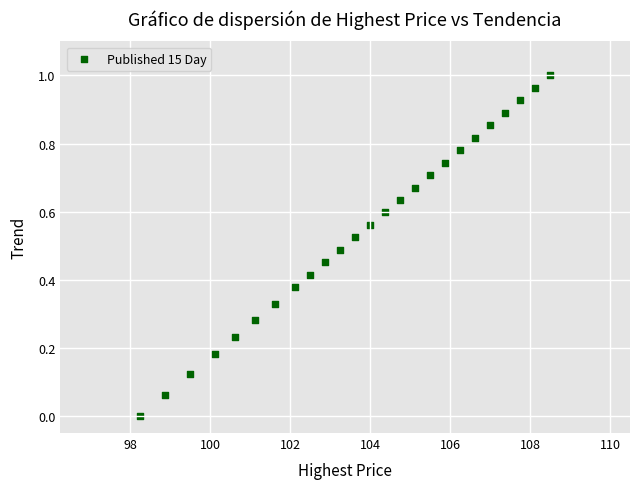

What is the range of X values (max minus min)?

10.2